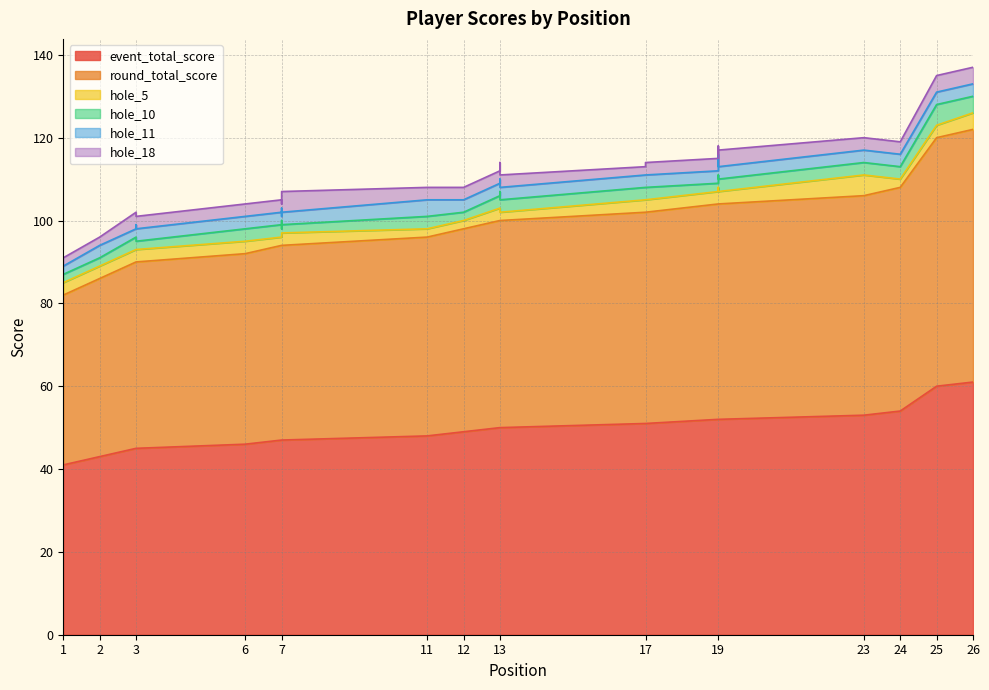

Count the number of data series in this chart.

6